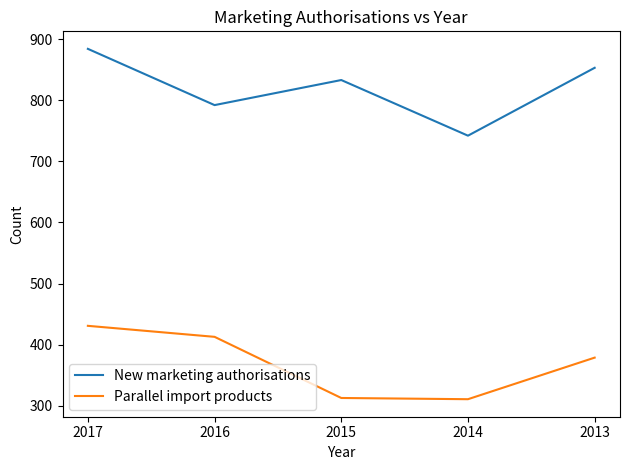

At which label is Parallel import products closest to 371?

2013